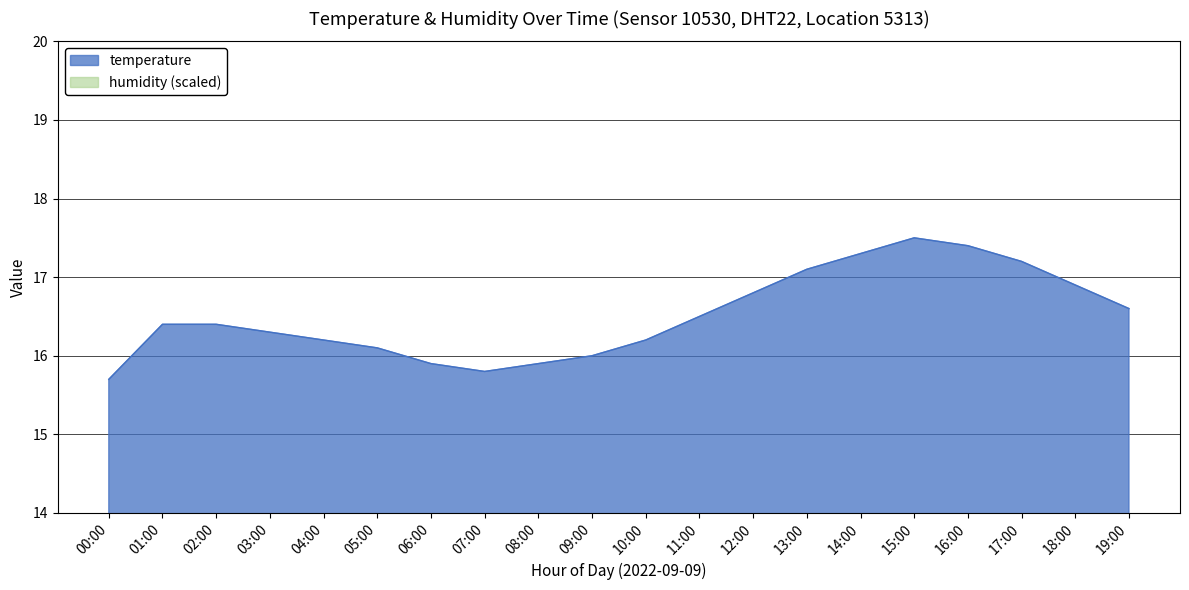

List the labels in order of value, largest first.

15:00, 16:00, 14:00, 17:00, 13:00, 18:00, 12:00, 19:00, 11:00, 01:00, 02:00, 03:00, 04:00, 10:00, 05:00, 09:00, 06:00, 08:00, 07:00, 00:00